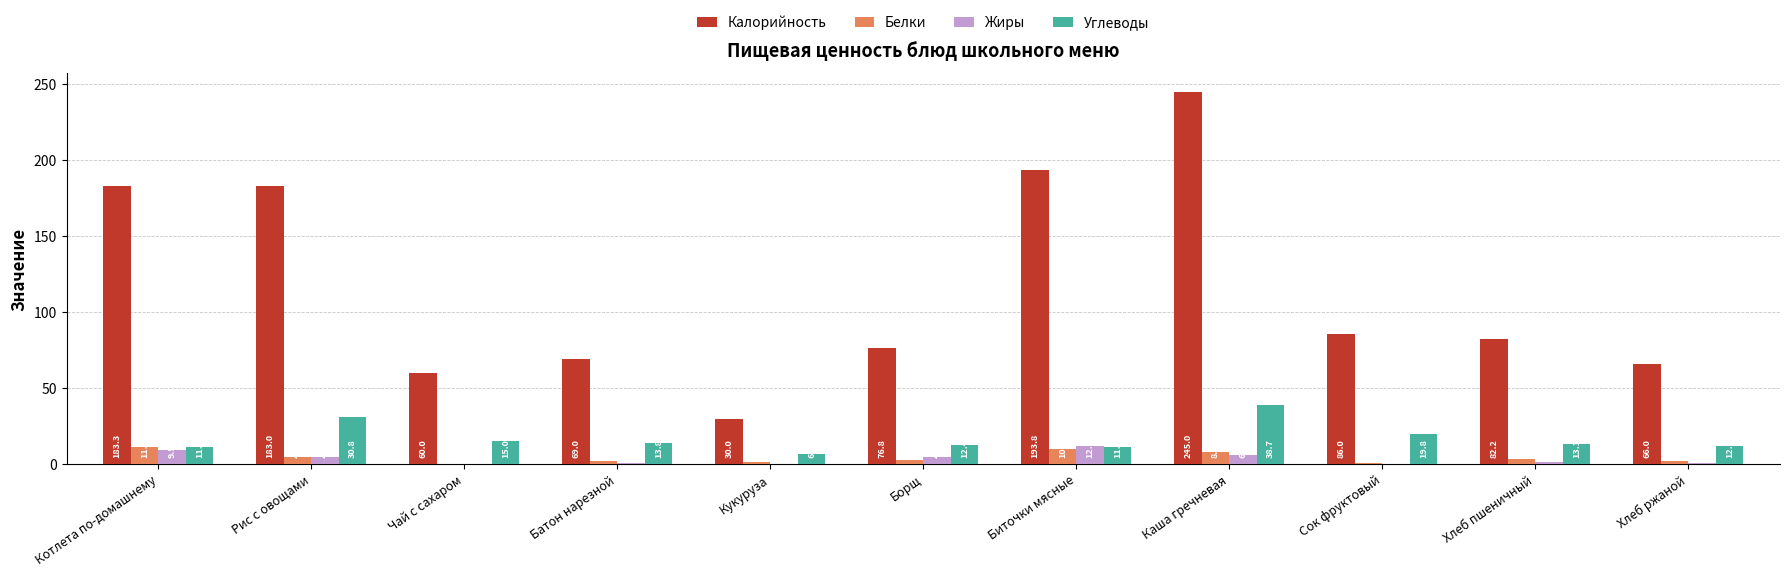

Between Батон нарезной and Хлеб пшеничный, which series saw the biggest shift?

Калорийность